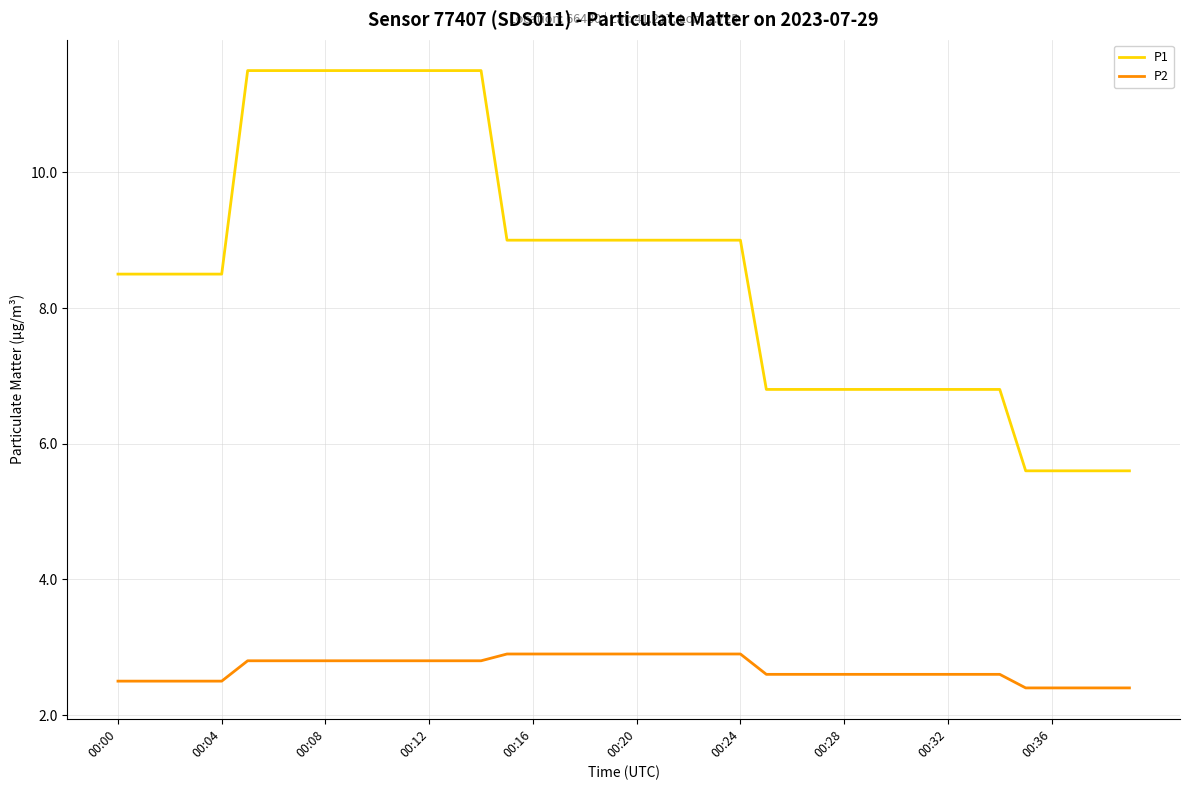

What are all the series names shown in the legend?

P1, P2